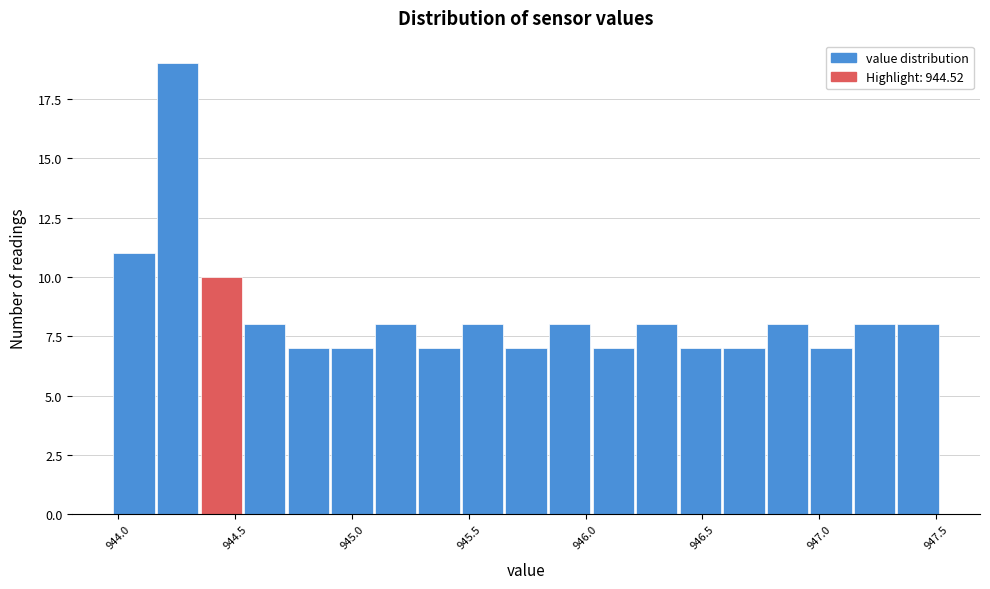

Around what value on the x-axis is the tallest bar? Give the approximate position of its centre, as read against the axis.

944.25